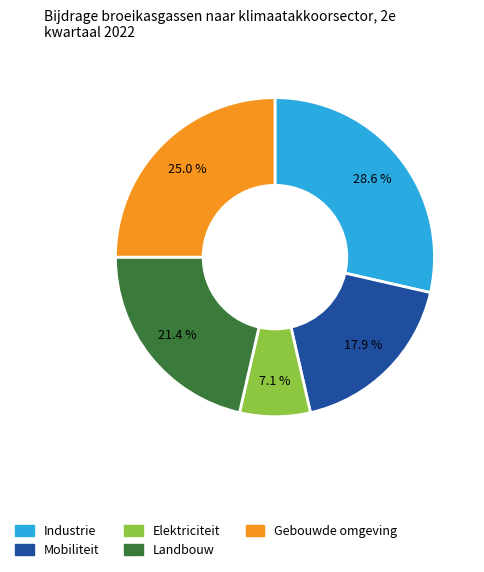

How many slices are in this pie chart?

5